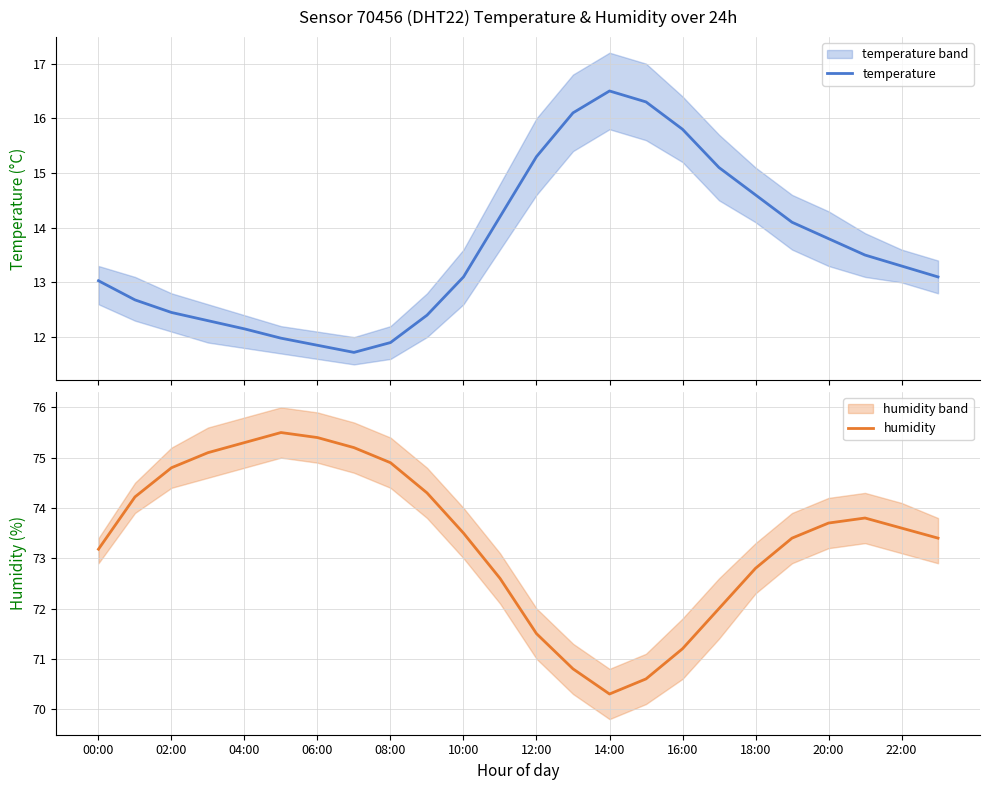

At which label does humidity first exceed 73?

00:00